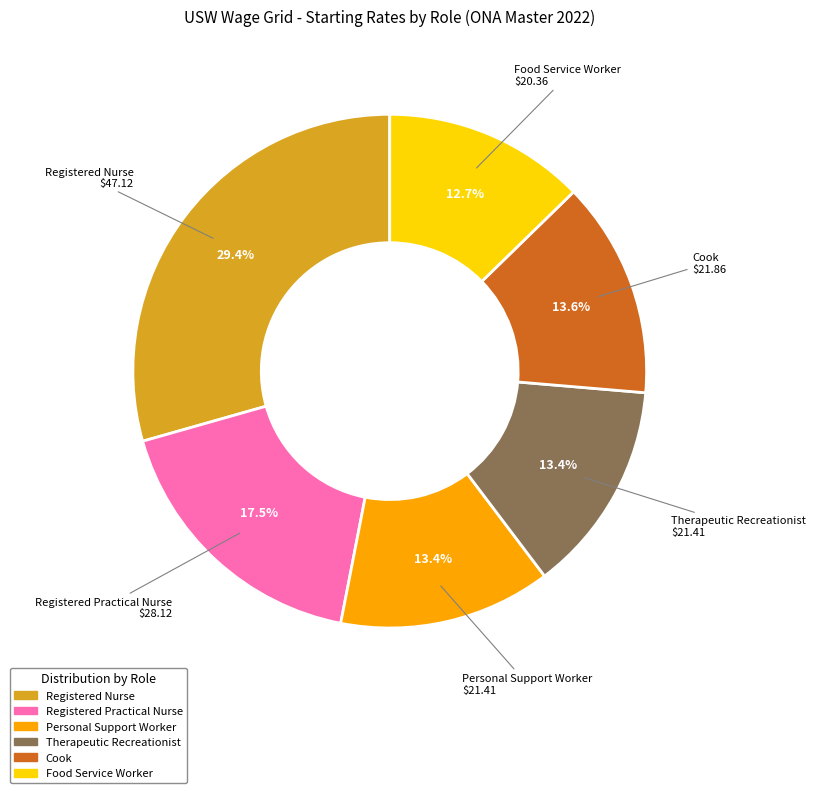

To the nearest percent, what is the difference between the largest and smallest slice percentages?

17%